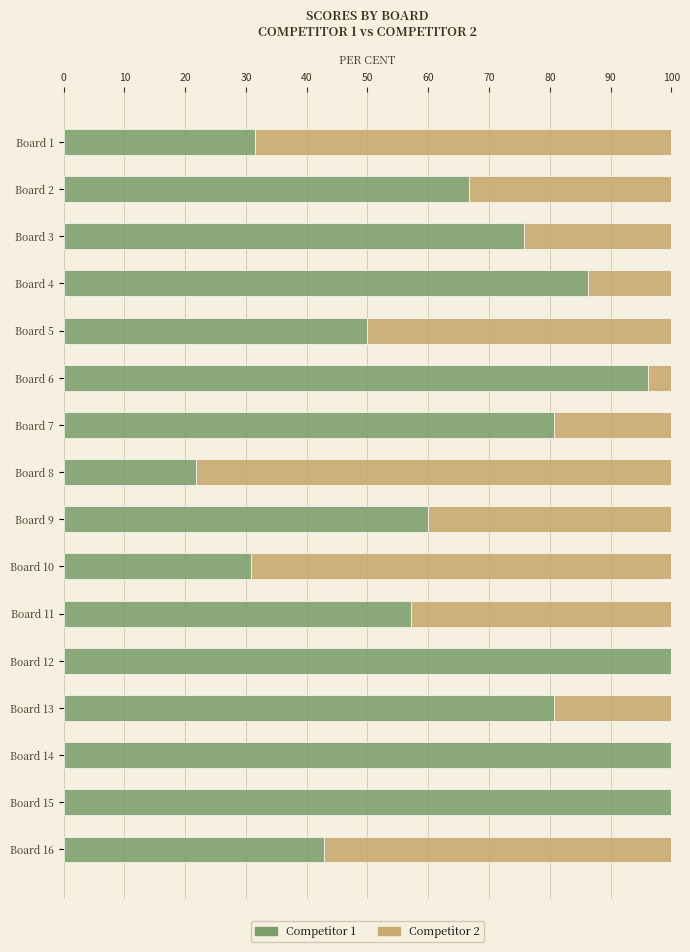

What is the highest value of the Competitor 1 series?

100.0